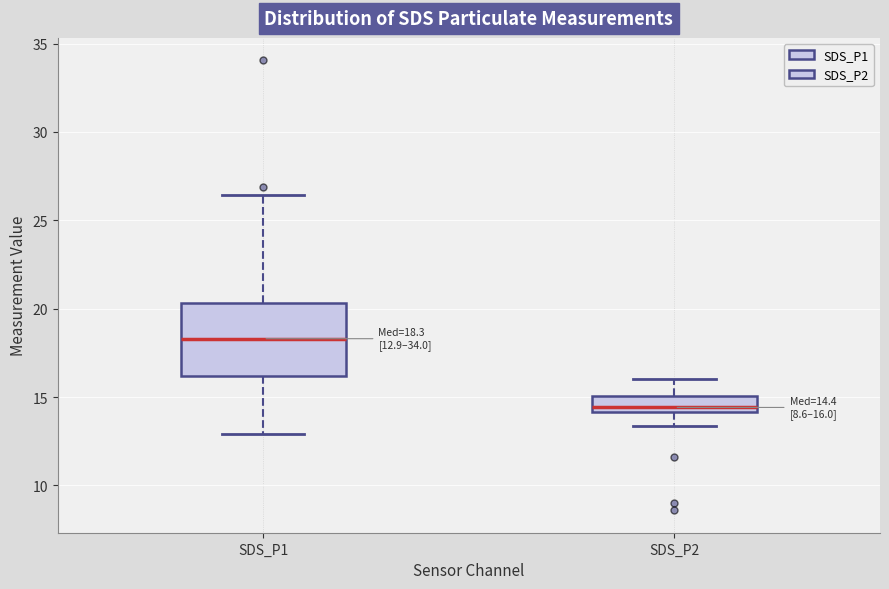

Which box has the highest median line?

SDS_P1